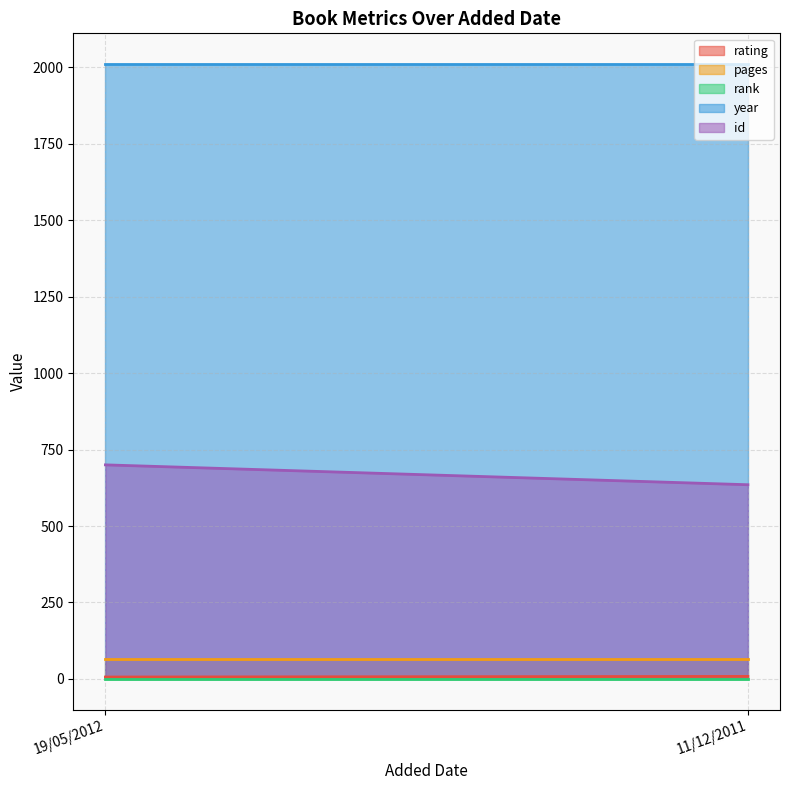

At which label is rank closest to 1?

19/05/2012